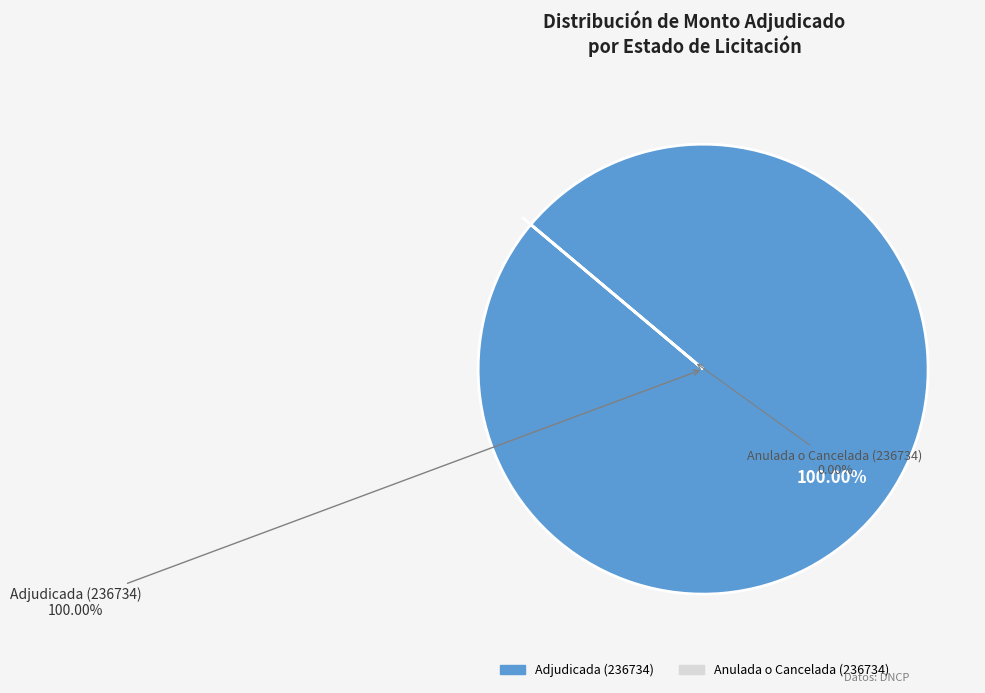

What is the majority slice?

Adjudicada (236734)